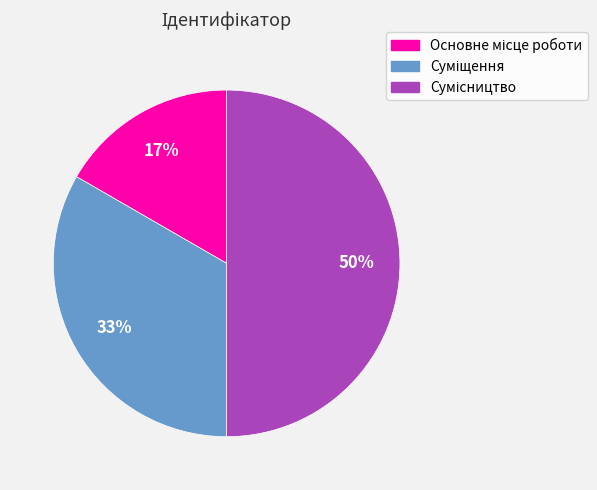

To the nearest percent, what is the average slice percentage?

33%